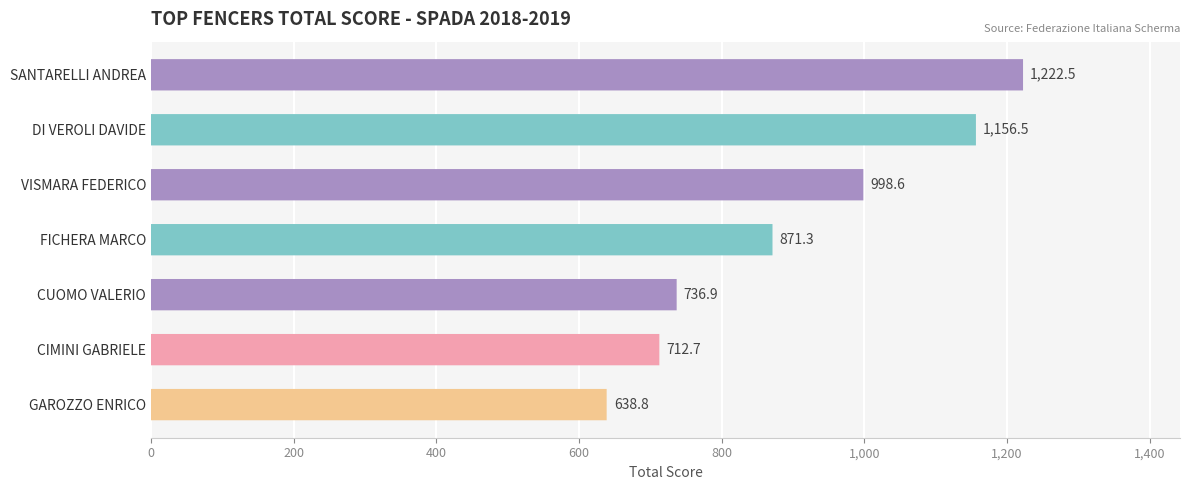

What is the sum of the values at CUOMO VALERIO and SANTARELLI ANDREA?

1959.4